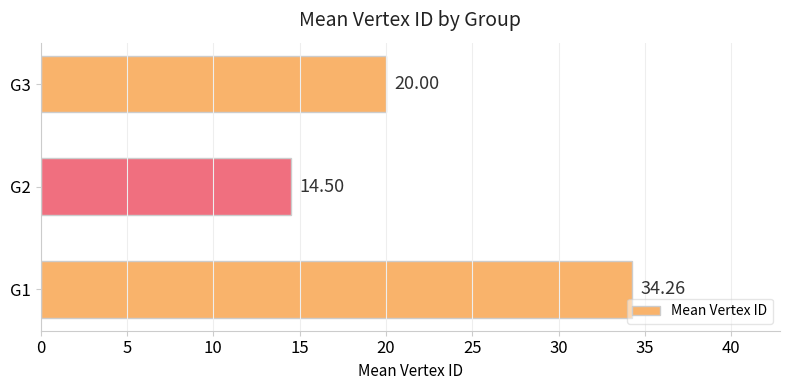

How many data points are less than 20?

1